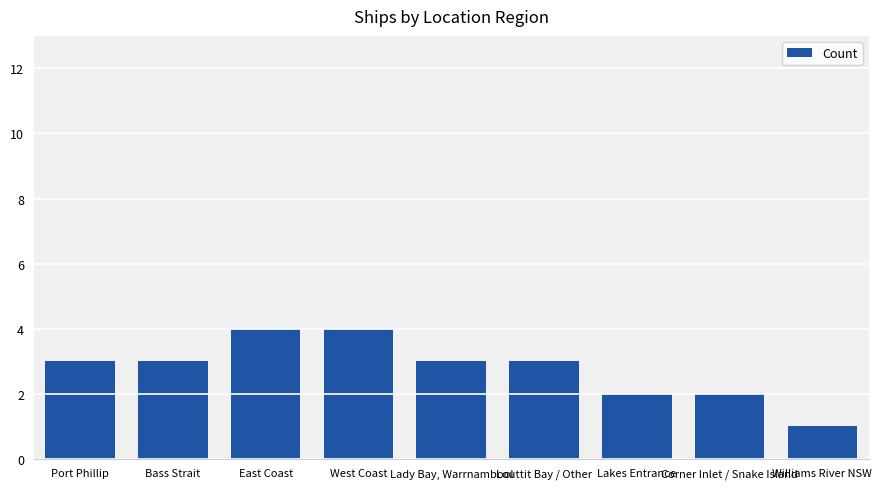

What is the label of the 3rd bar from the right?

Lakes Entrance